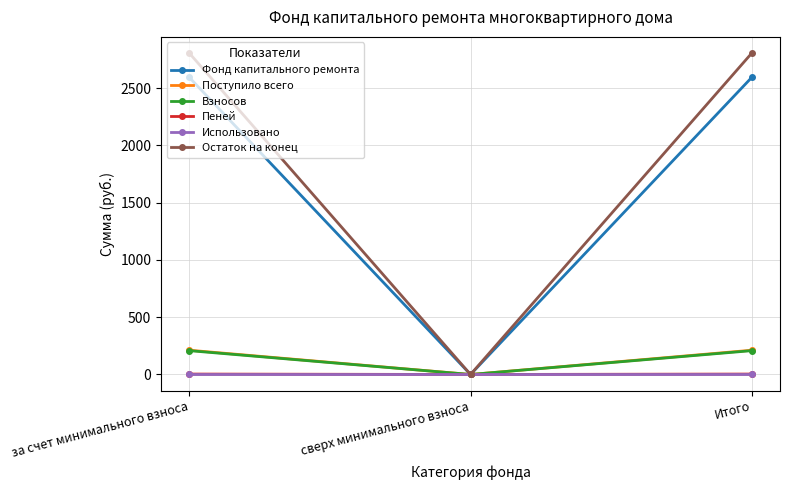

Which category has the lowest value in the Остаток на конец series?

сверх минимального взноса